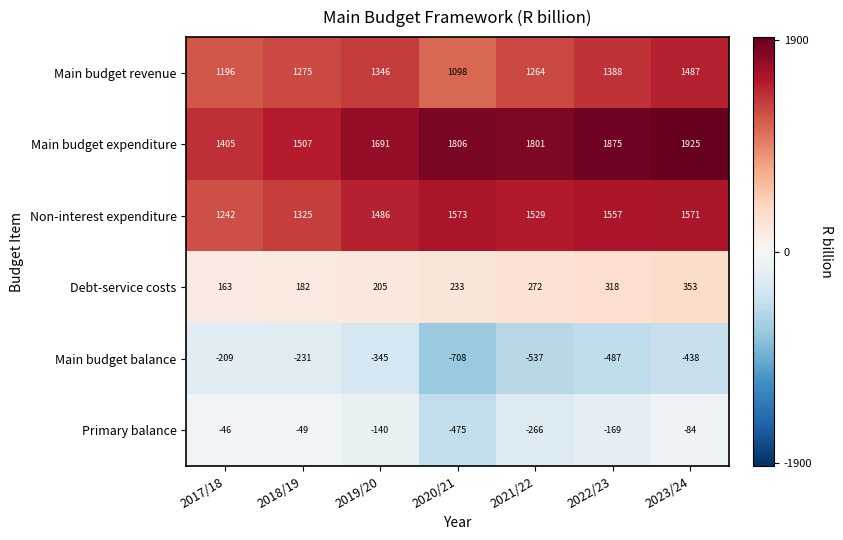

What is the total value across all series at 2017/18?

3751